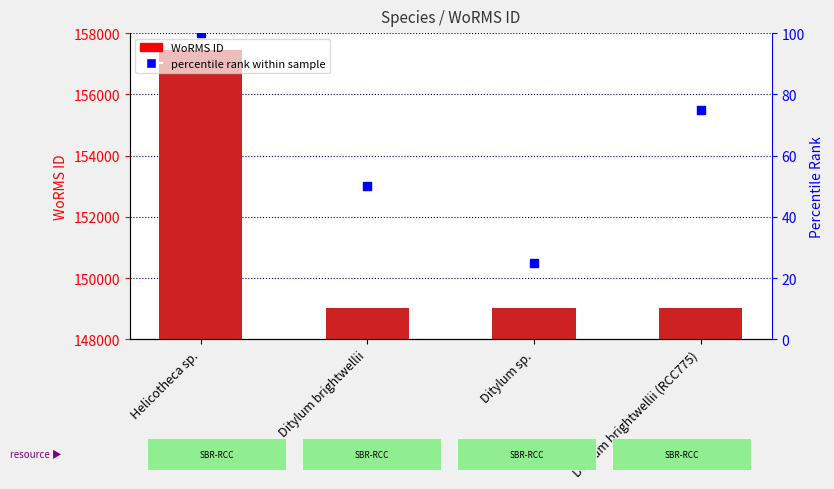

What are all the series names shown in the legend?

WoRMS ID, percentile rank within sample